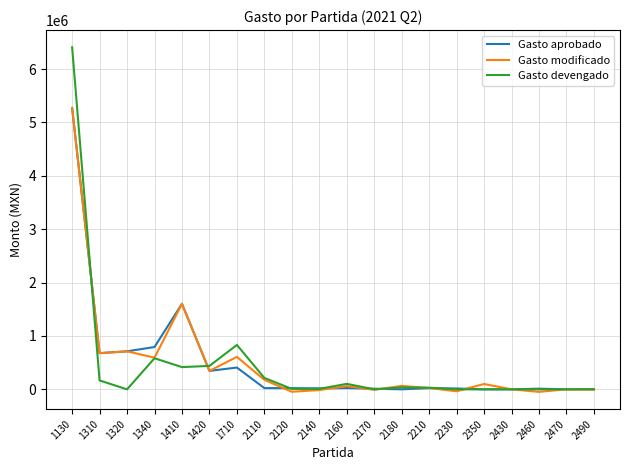

What is the maximum value shown in the chart?

6406363.8